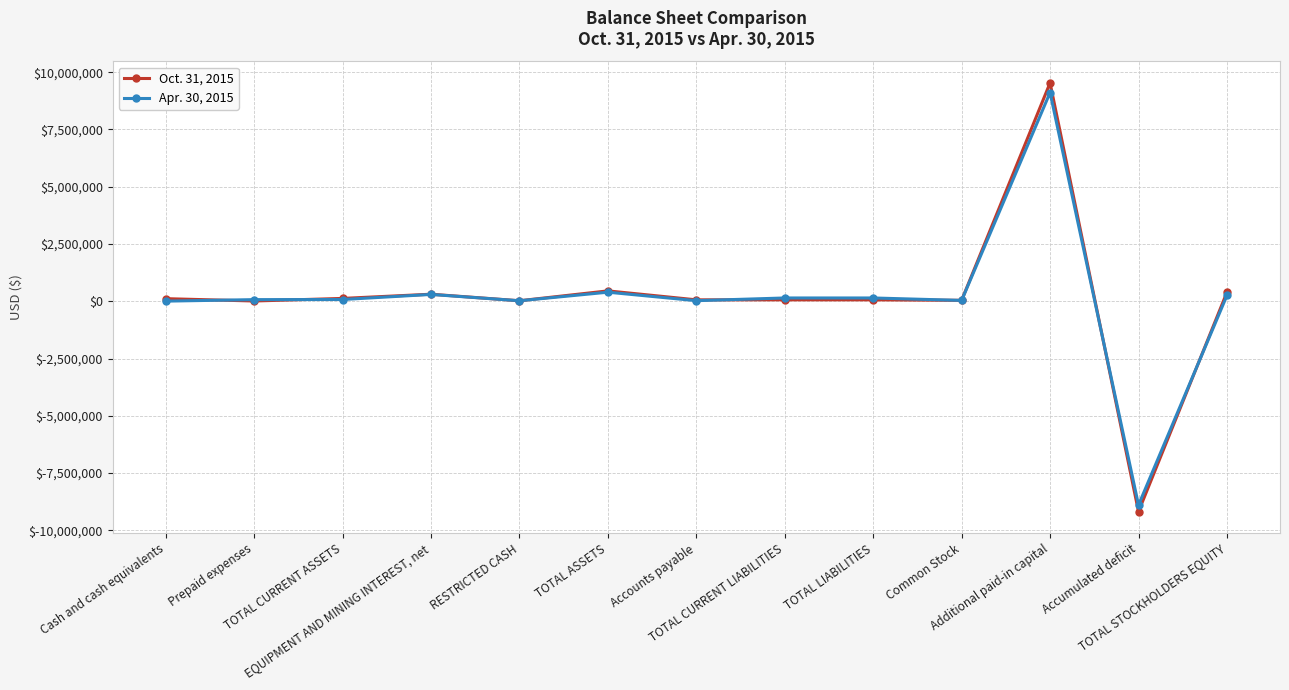

How many values in the Oct. 31, 2015 series are below 61604?

4